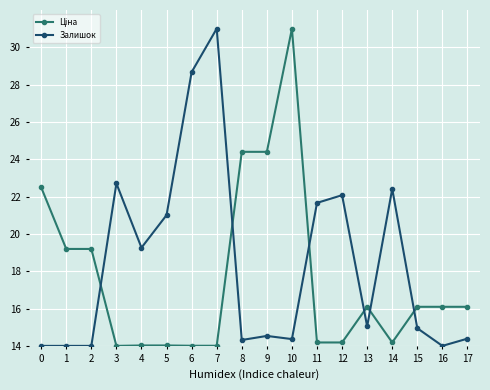

At how many categories does at least one series exceed 22?

9